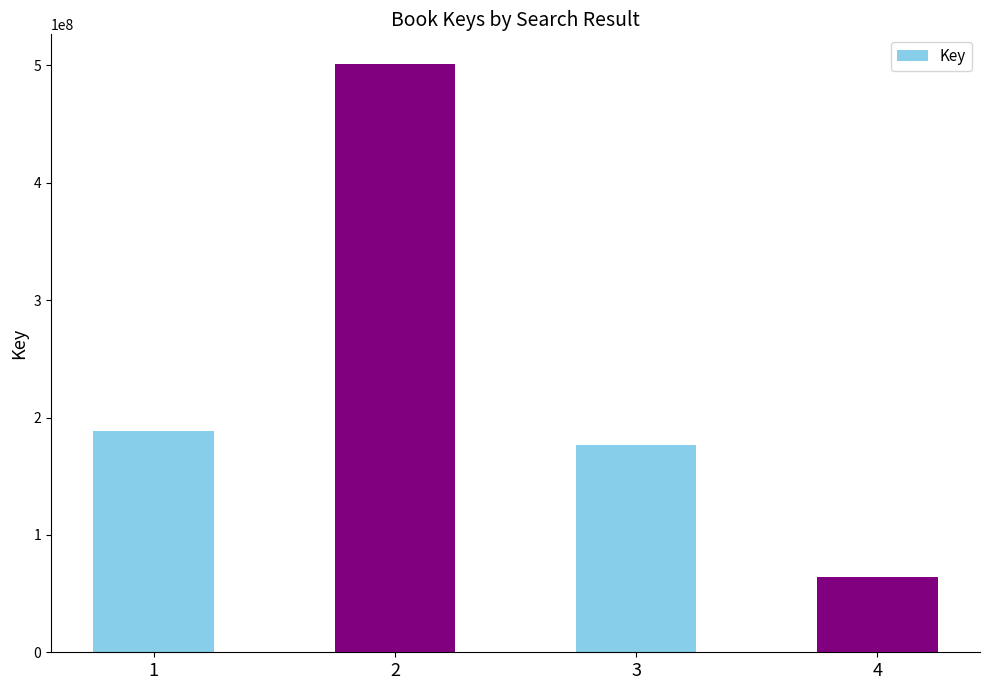

What is the difference between the maximum and minimum values?

437108655